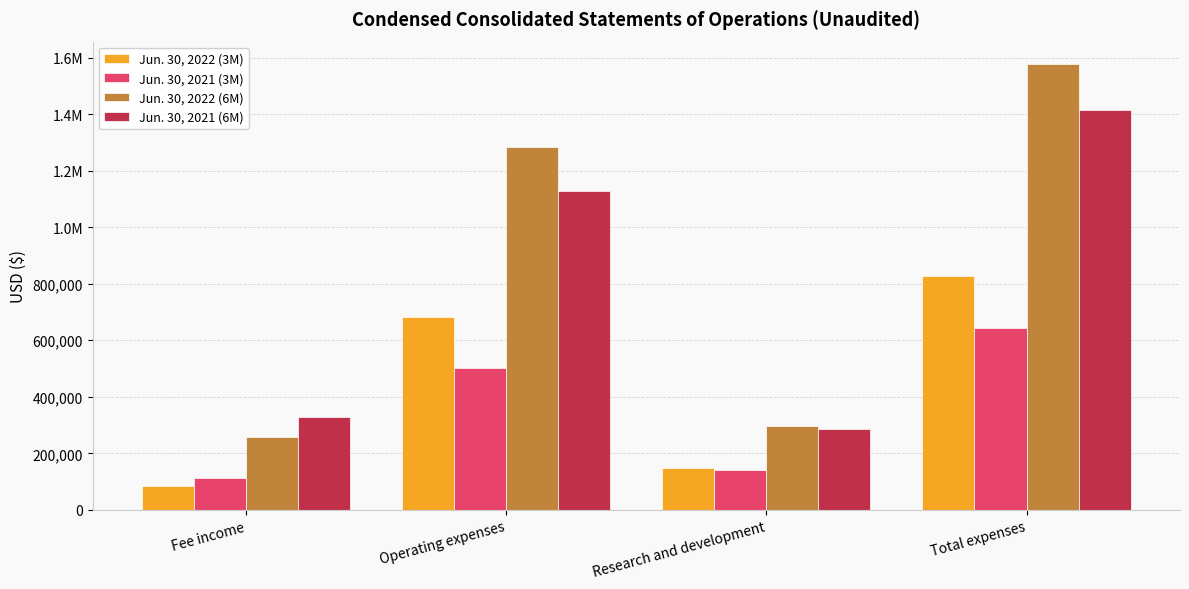

Does the chart contain any negative values?

No